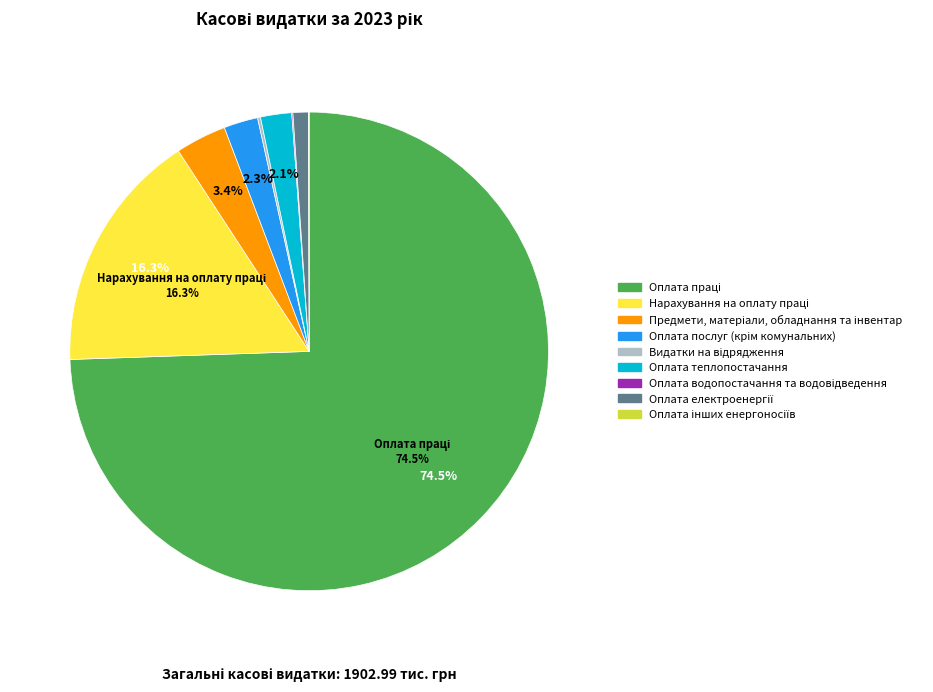

What percentage is NOT represented by Оплата теплопостачання?

97.9%